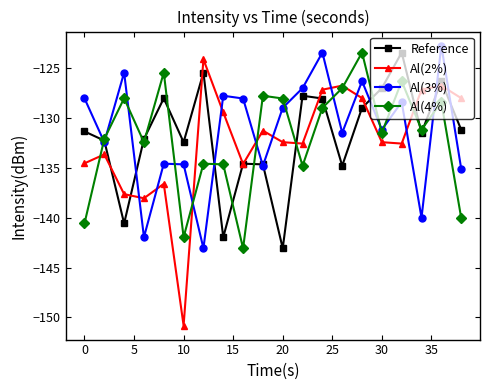

Which series has the largest range (max minus min)?

Al(2%)